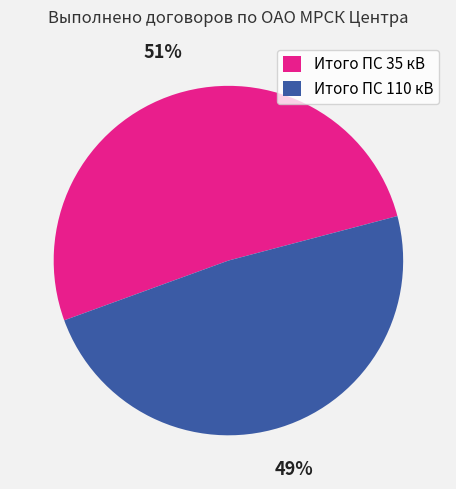

How many slices are in this pie chart?

2